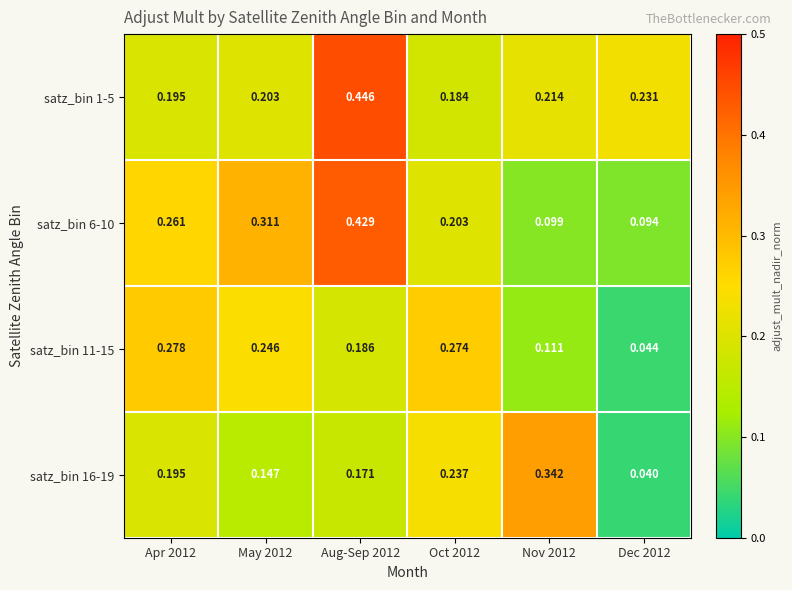

Is the value of satz_bin 11-15 at Apr 2012 greater than the value of satz_bin 6-10 at Apr 2012?

Yes